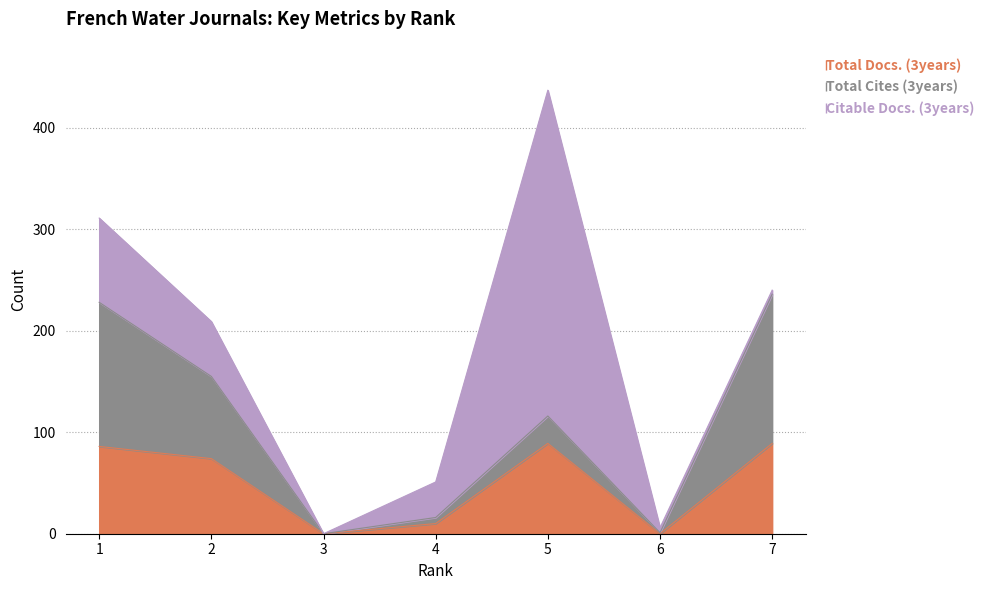

At which category does Total Cites (3years) reach its first local peak?

5